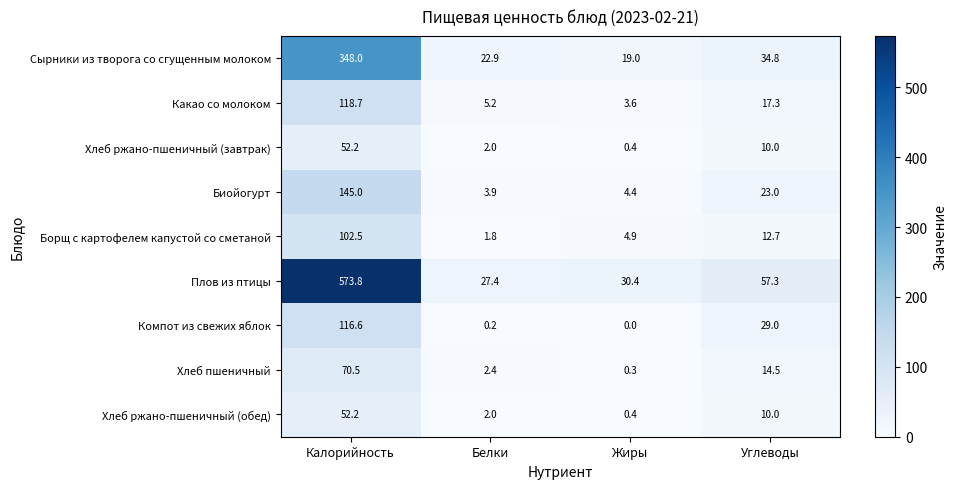

Which series has the largest total across all categories?

Плов из птицы